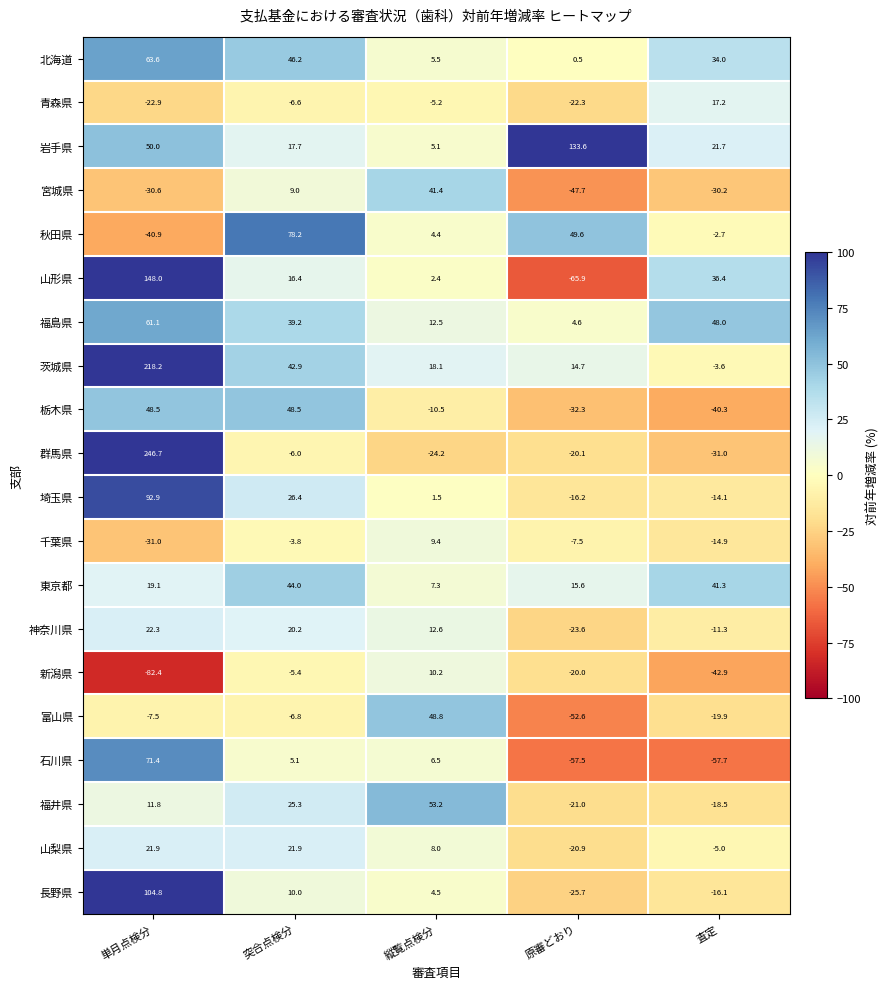

What is the sum of the 群馬県 values at 査定 and 原審どおり?

-51.1